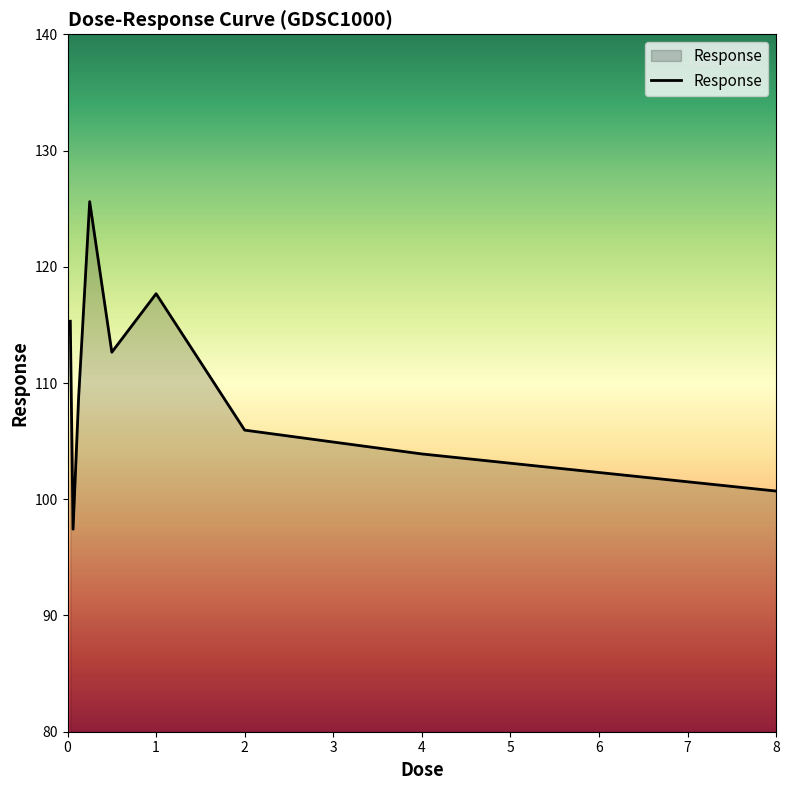

What is the difference between the maximum and minimum values?

28.2